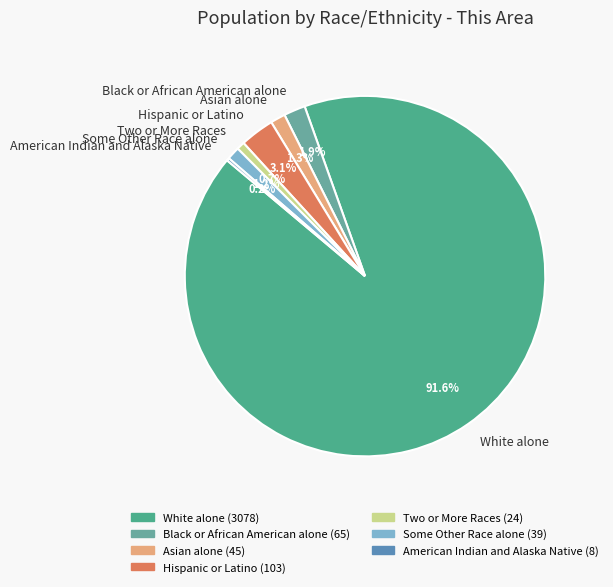

What is the majority slice?

White alone